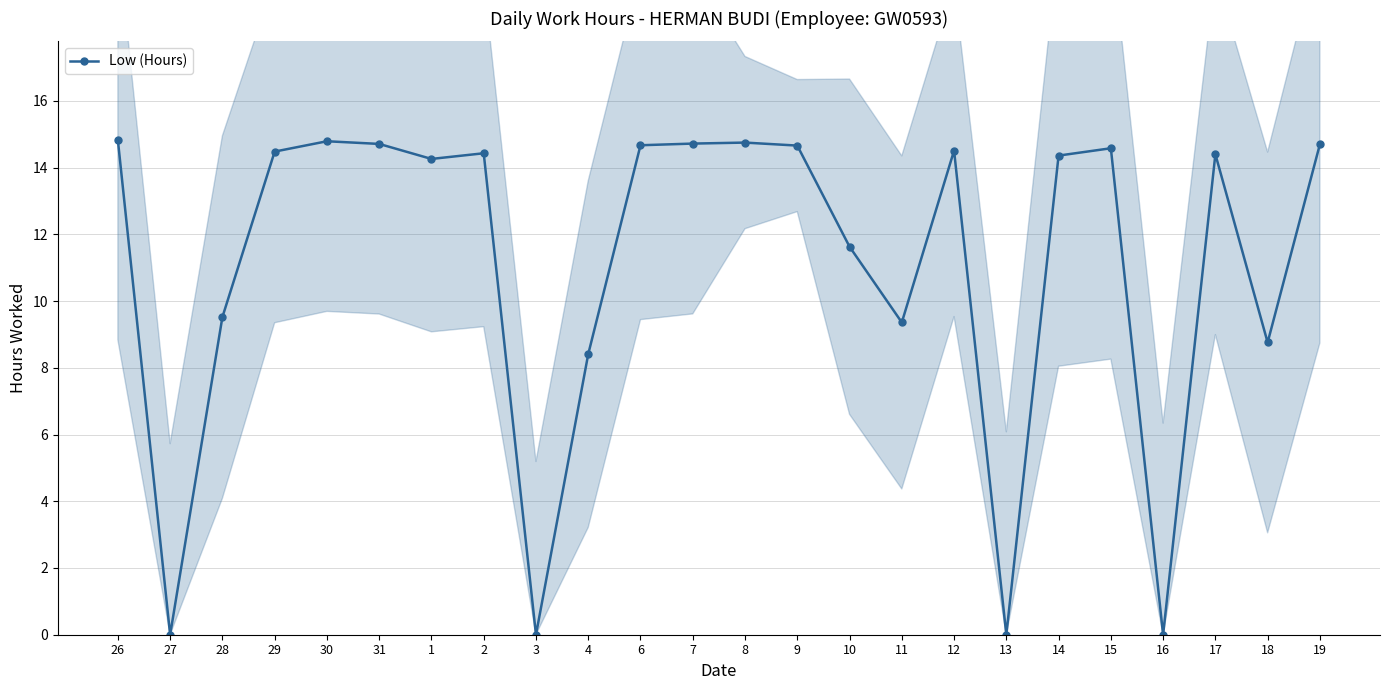

What is the difference between the maximum and minimum values?

14.8